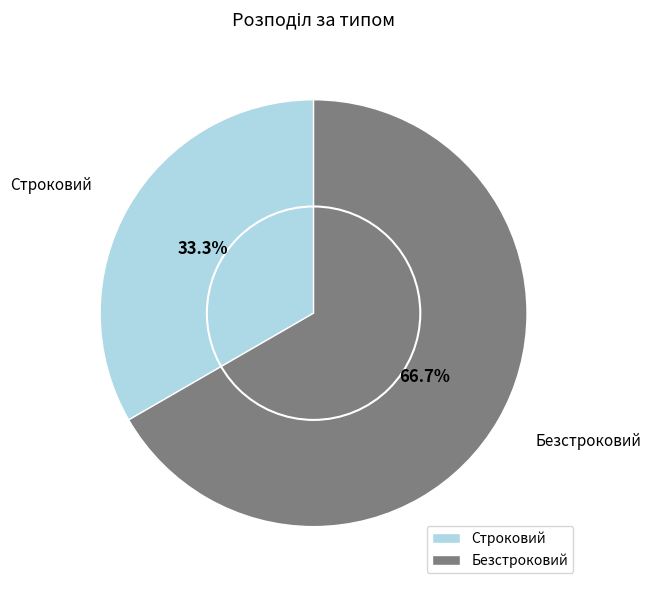

How many slices are in this pie chart?

2